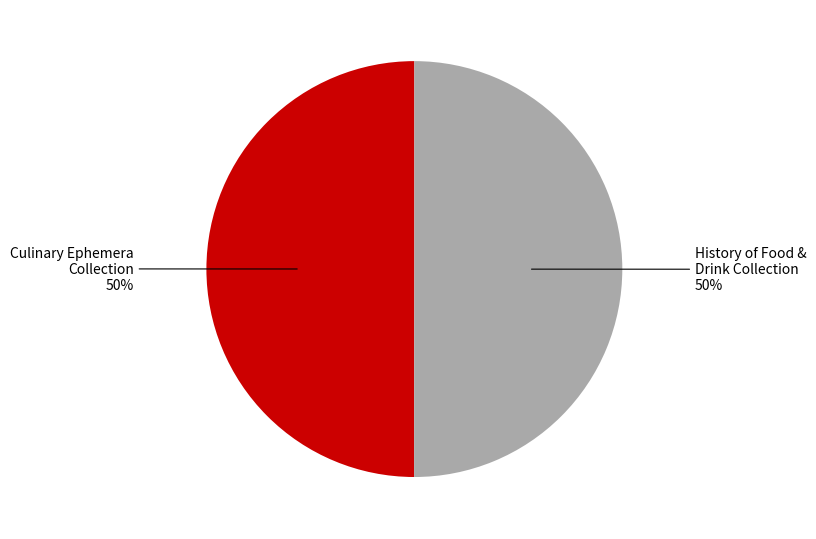

To the nearest percent, what percentage of the pie is History of Food & Drink Collection?

50%